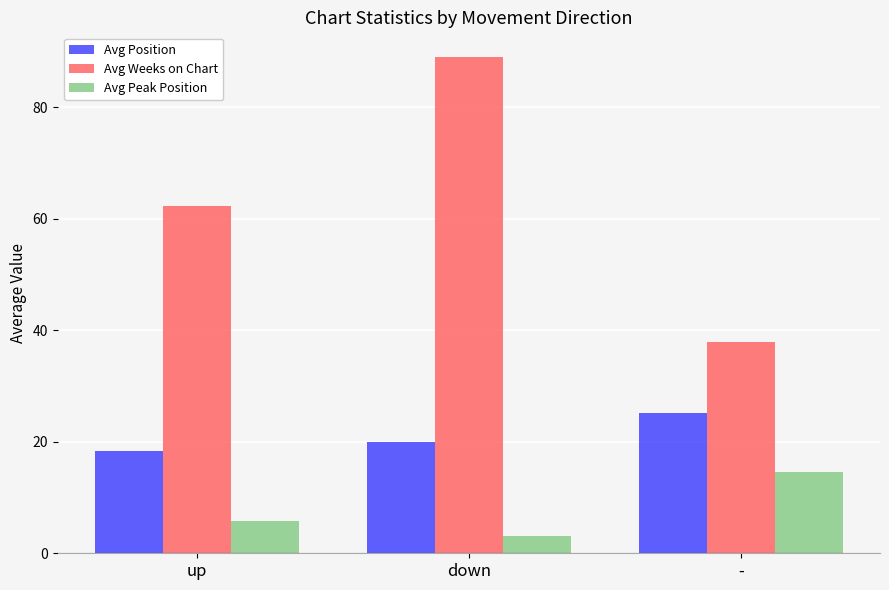

What is the spread (max minus min) of values at -?

23.3